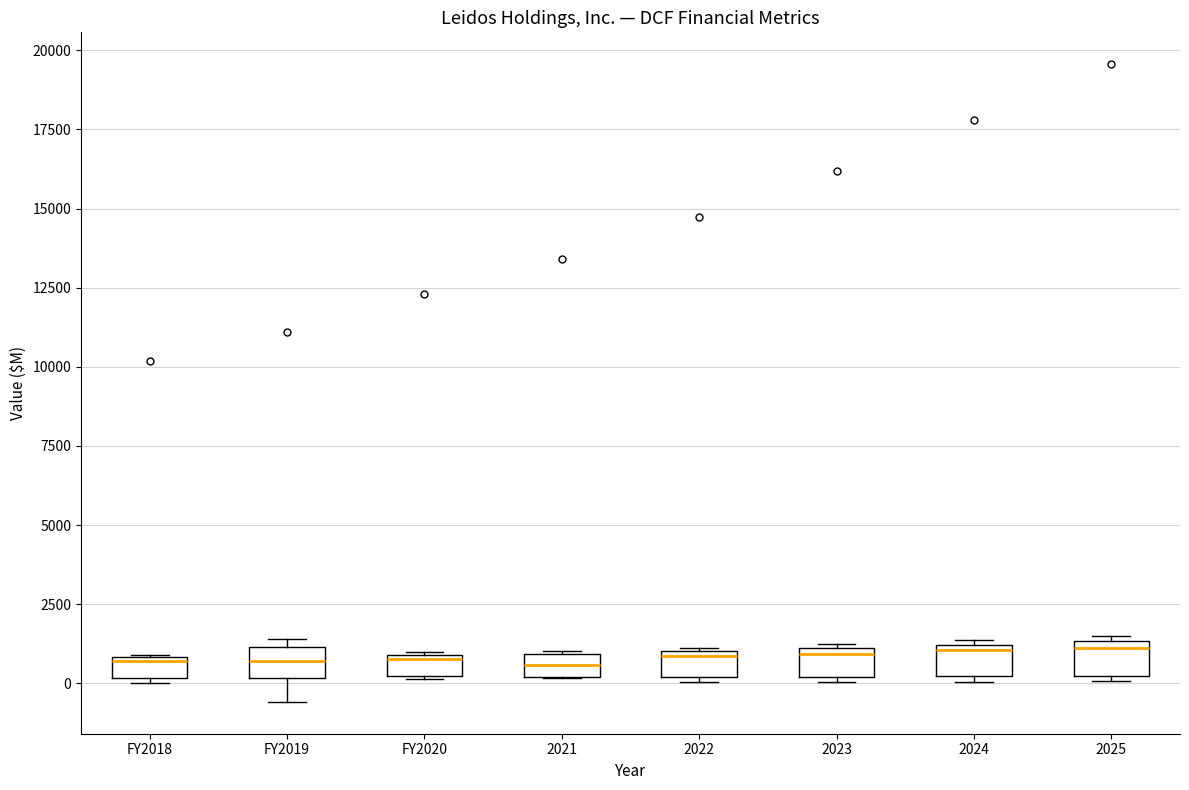

Where is the upper edge of the box for 2024 on the y-axis? The values are not printed on the chart, so give them approximately, as read against the axis.

1000